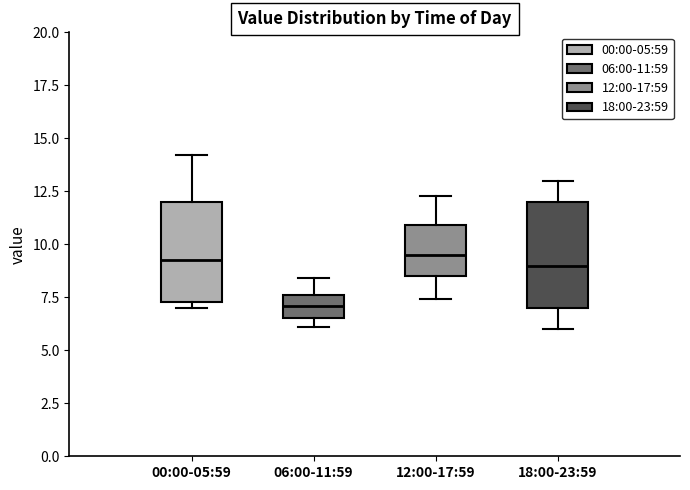

Where does the median line of the box for 06:00-11:59 sit on the y-axis? The values are not printed on the chart, so give them approximately, as read against the axis.

7.0